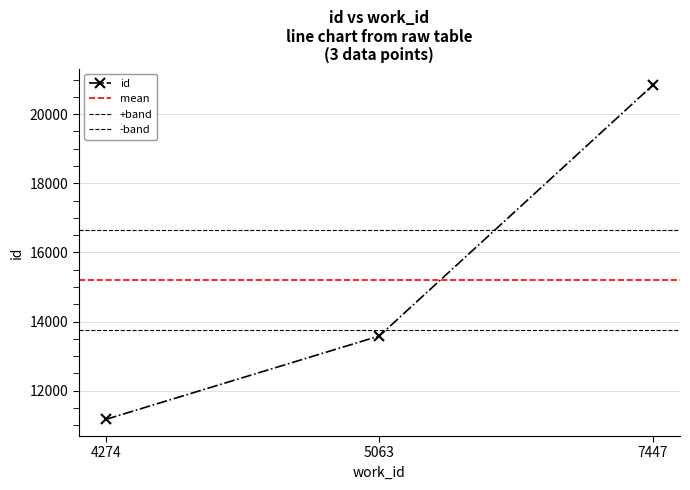

What is the minimum value shown in the chart?

11171